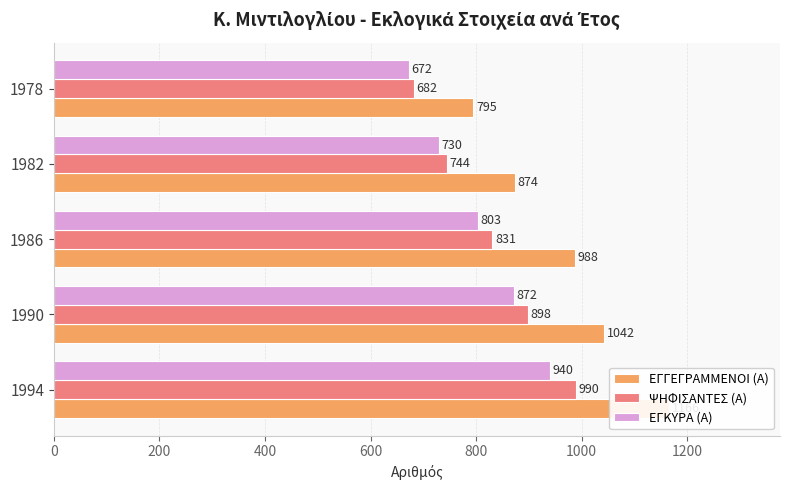

Reading right to left, extract all data points from this chart.

ΕΓΓΕΓΡΑΜΜΕΝΟΙ (Α): 795	874	988	1042	1166
ΨΗΦΙΣΑΝΤΕΣ (Α): 682	744	831	898	990
ΕΓΚΥΡΑ (Α): 672	730	803	872	940